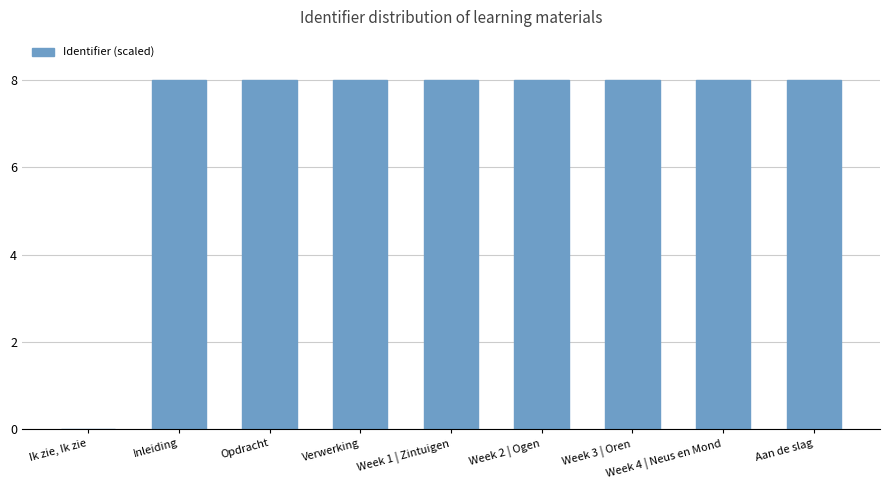

What is the sum of the values at Week 2 | Ogen and Week 4 | Neus en Mond?

16.0